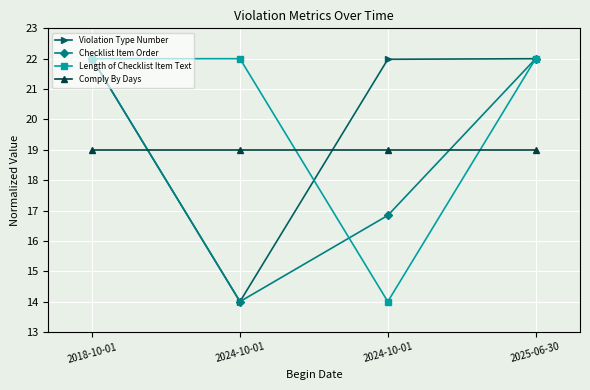

How many distinct data groups are displayed?

4